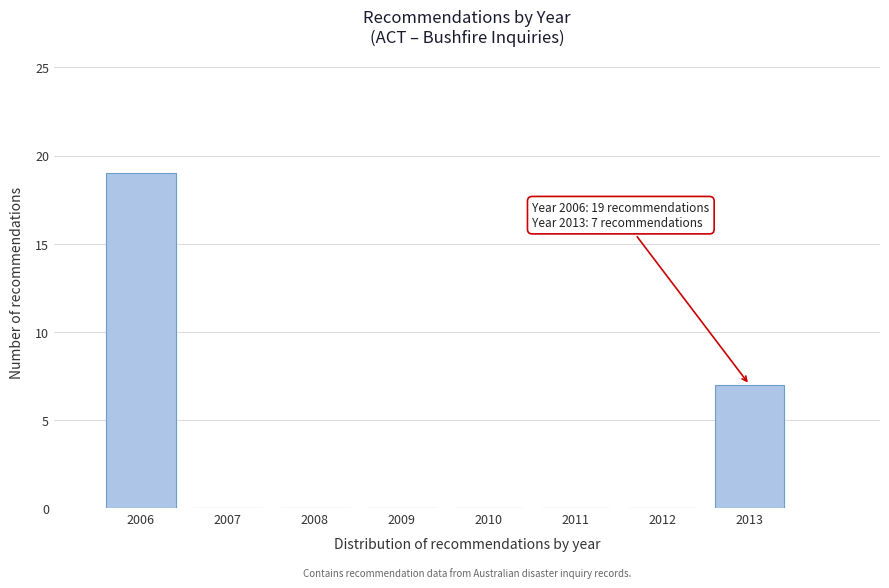

Reading right to left, list all the values displayed in this chart.

2013=7	2012=0	2011=0	2010=0	2009=0	2008=0	2007=0	2006=19